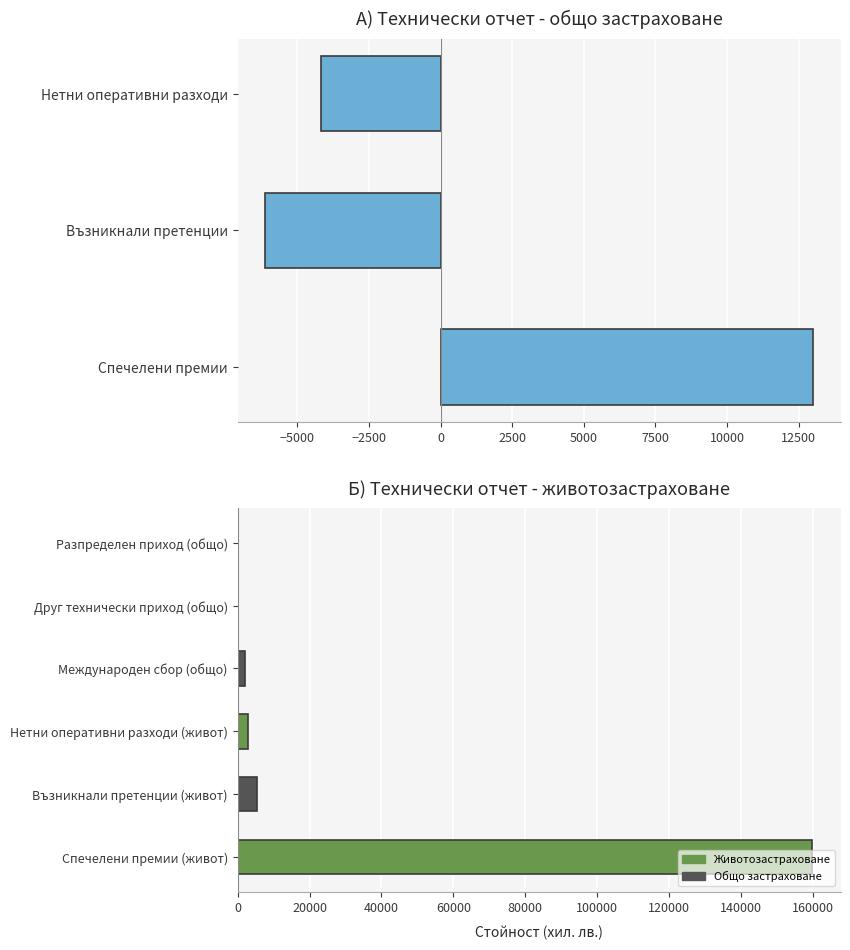

What is the average value?

28336